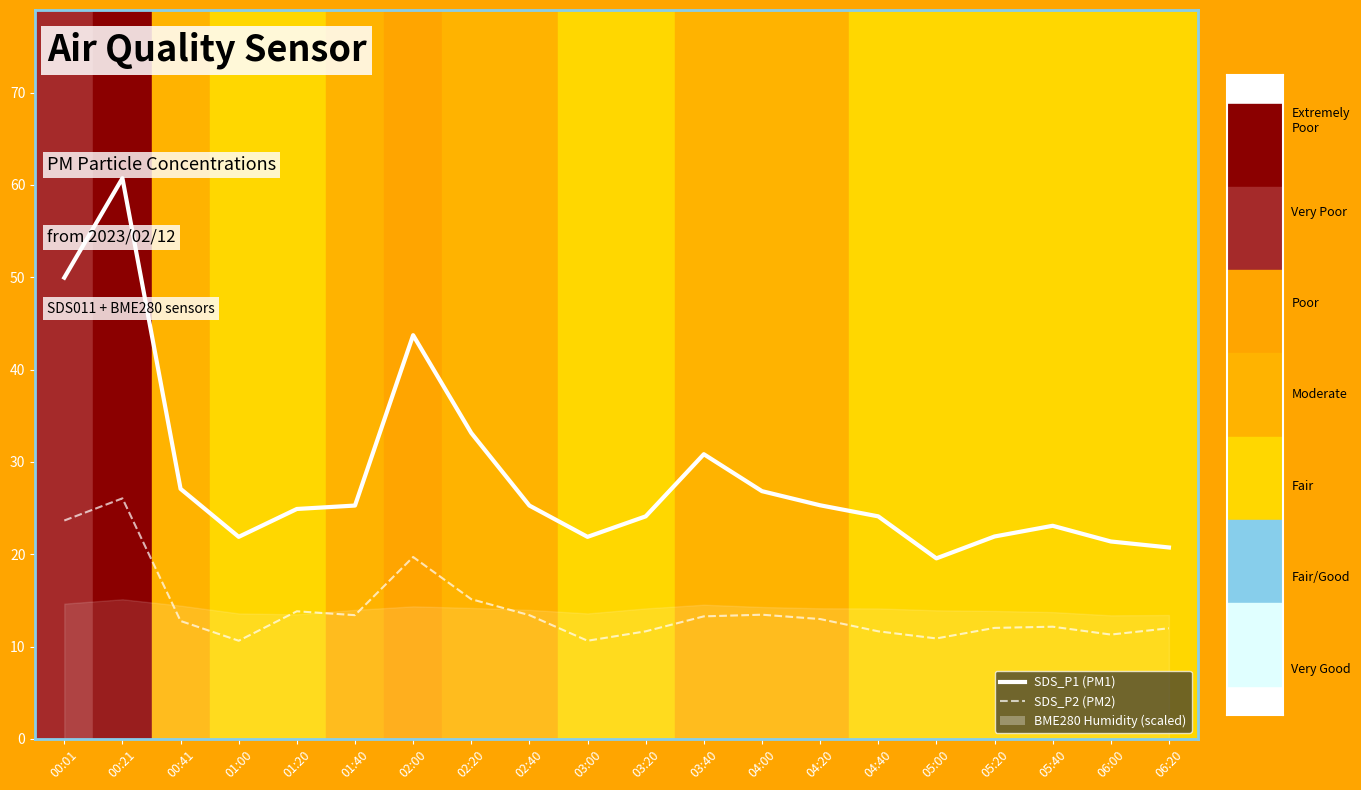

What is the difference between the second highest and second lowest values in the SDS_P1 (PM1) series?

29.2